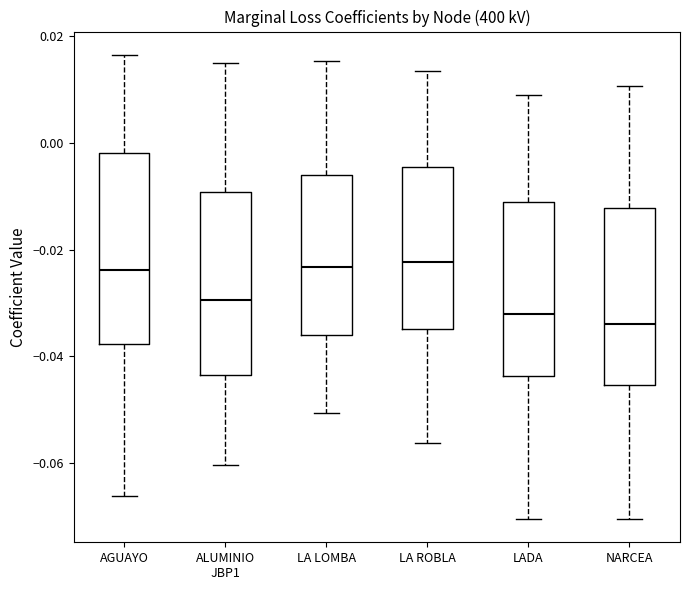

Reading left to right, transcribe this box plot: for each box, give where its median line is, the range the box spans, and where its two whiskers end, as read against the y-axis. The values are not printed on the chart, so give them approximately, as read against the axis.

AGUAYO: median -0.024, box -0.038 to -0.002, whiskers -0.066 to 0.016
ALUMINIO JBP1: median -0.030, box -0.044 to -0.010, whiskers -0.060 to 0.014
LA LOMBA: median -0.024, box -0.036 to -0.006, whiskers -0.050 to 0.016
LA ROBLA: median -0.022, box -0.034 to -0.004, whiskers -0.056 to 0.014
LADA: median -0.032, box -0.044 to -0.012, whiskers -0.070 to 0.008
NARCEA: median -0.034, box -0.046 to -0.012, whiskers -0.070 to 0.010